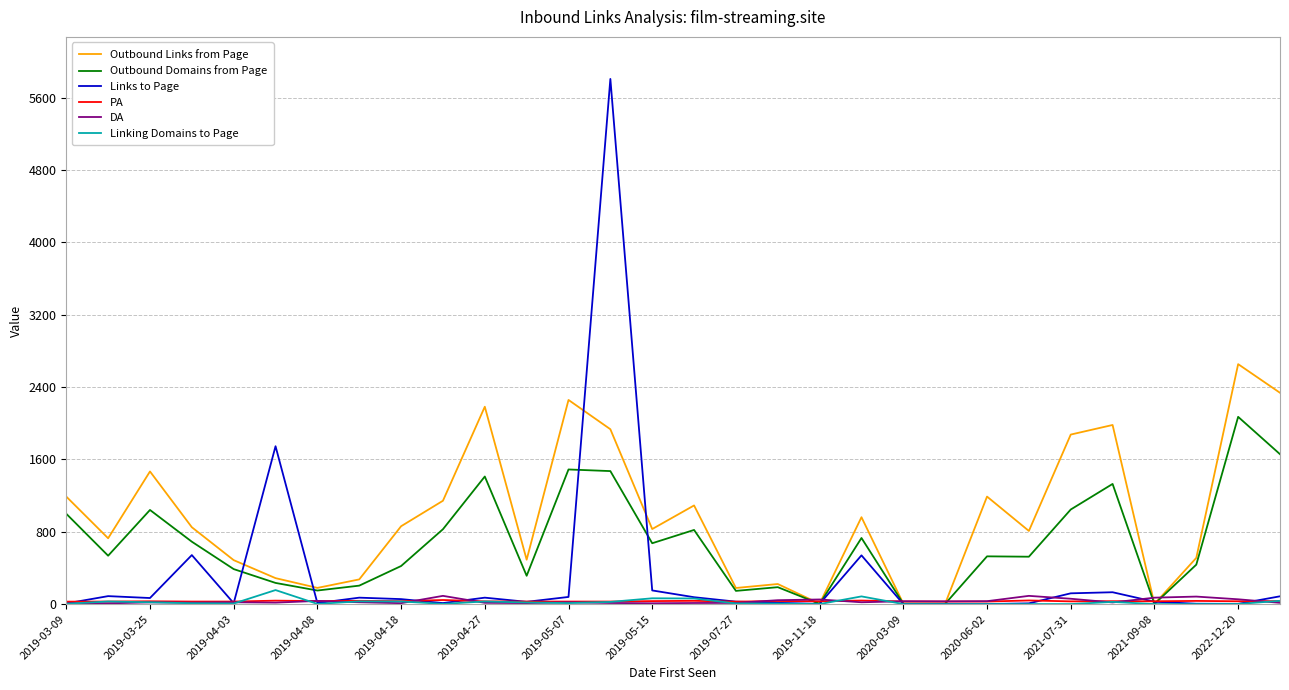

Which series has the widest spread of values?

Links to Page